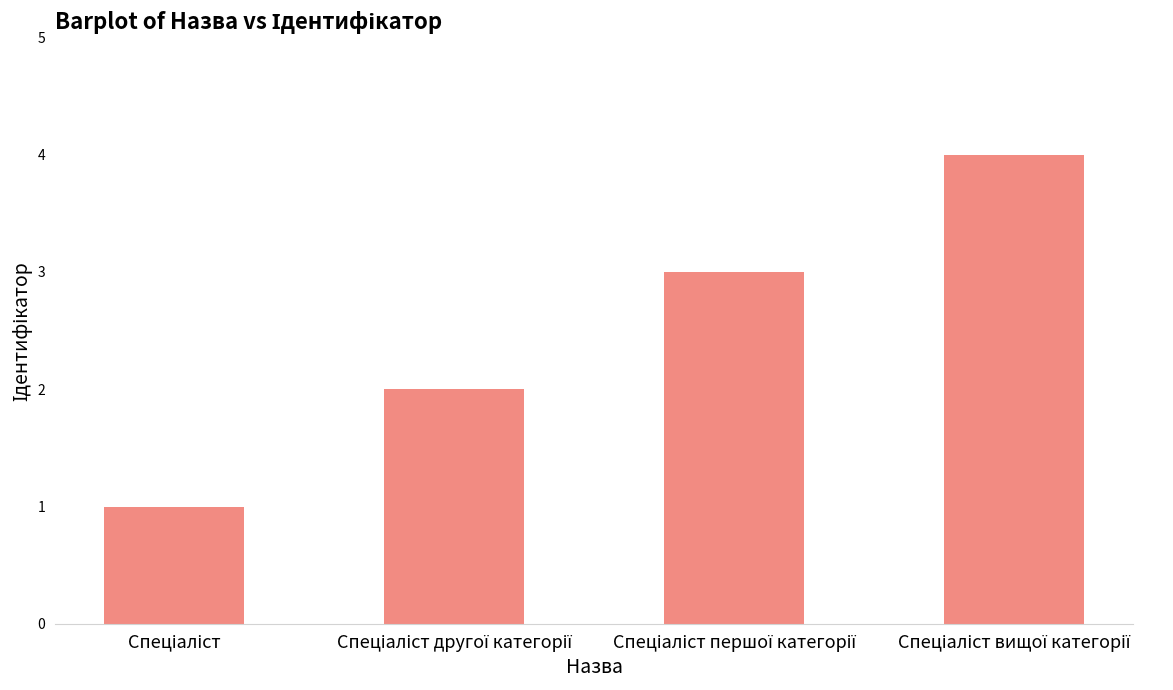

Reading left to right, list all the values displayed in this chart.

1	2	3	4